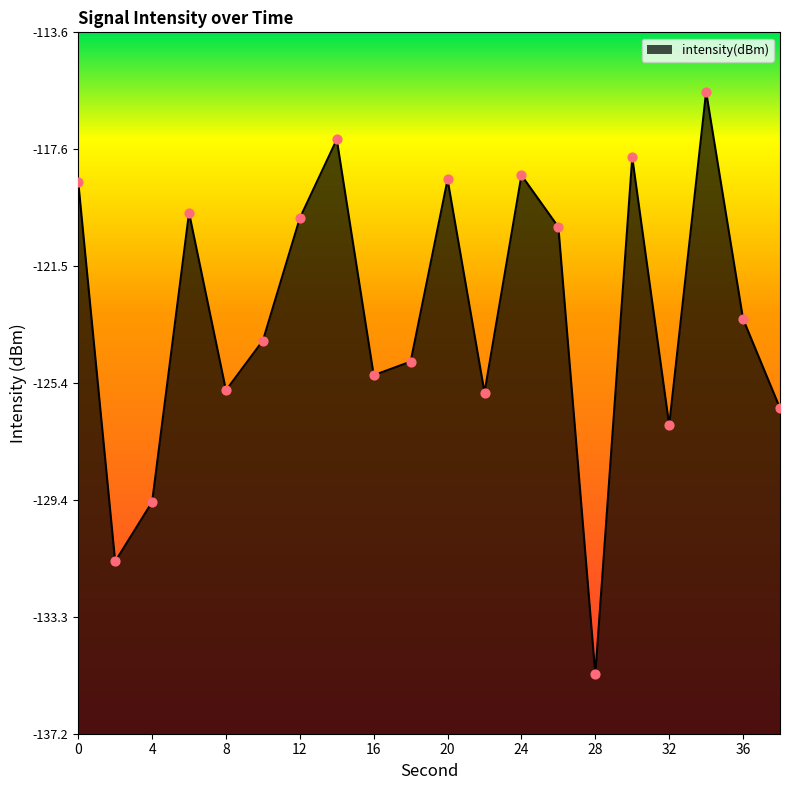

What is the change in value from 28 to 30?

+17.4